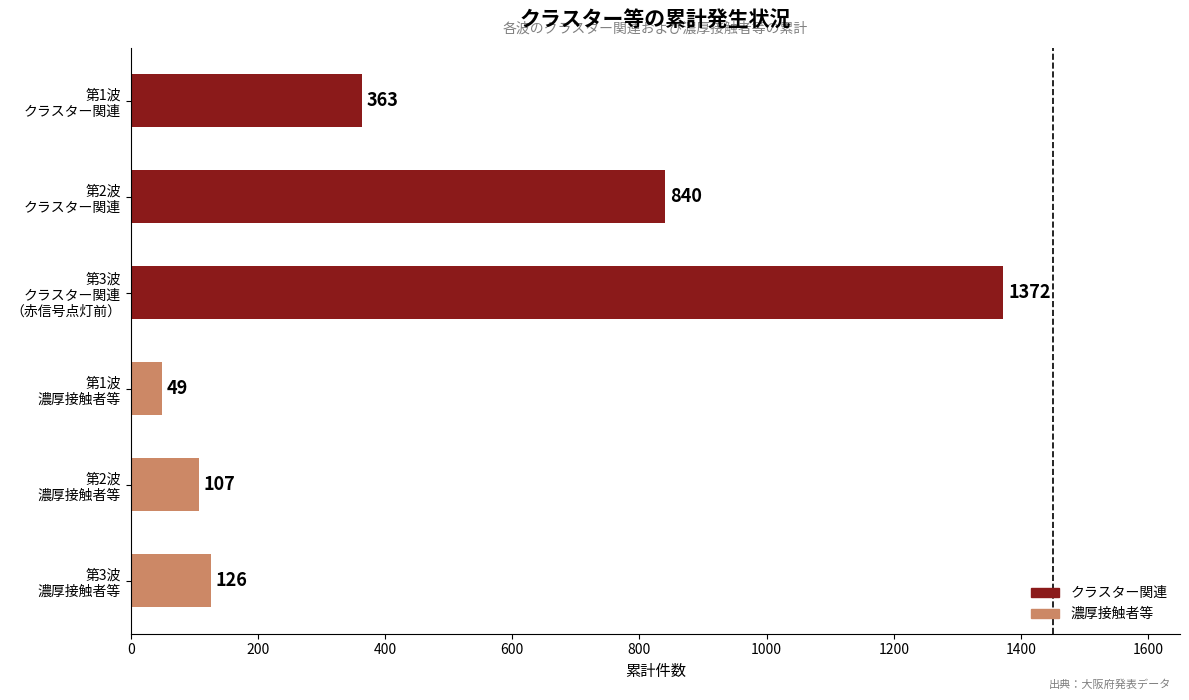

What is the maximum value shown in the chart?

1372